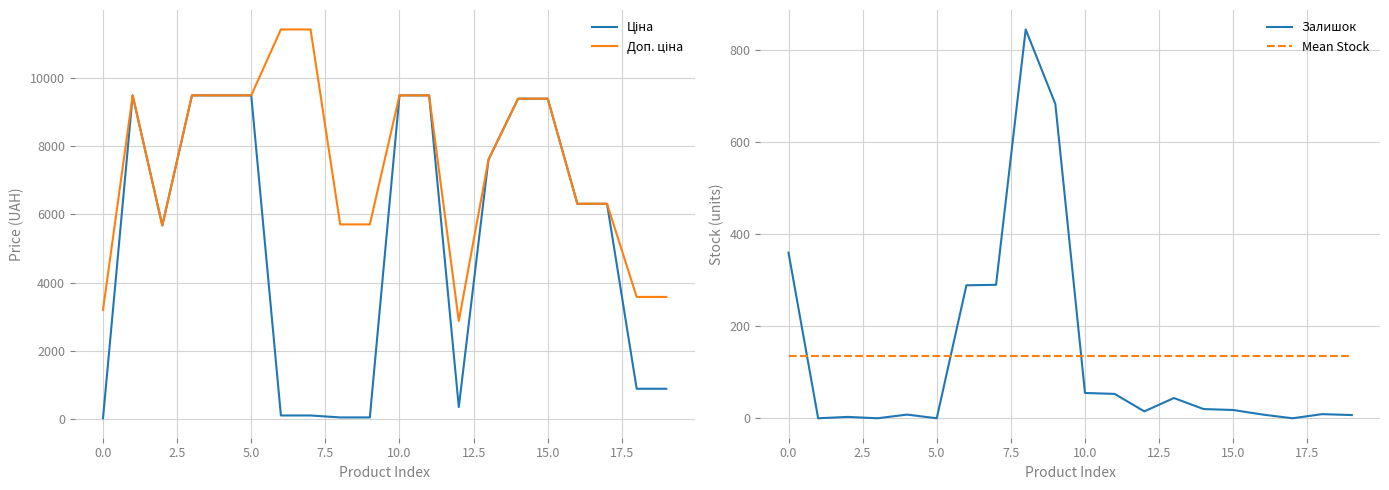

The Ціна series shows 9480.1 at 11. True or false?

True